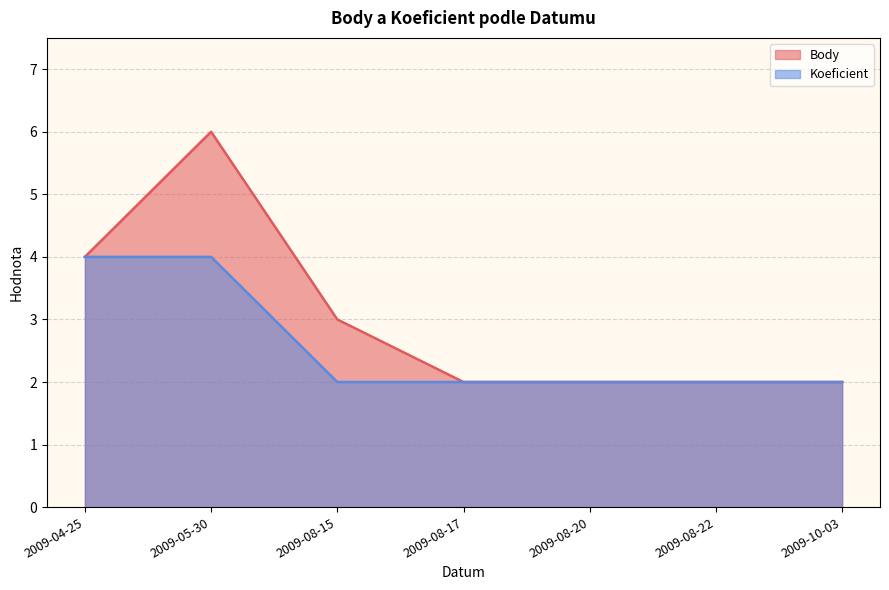

At 2009-05-30, list the series in order from largest to smallest.

Body, Koeficient